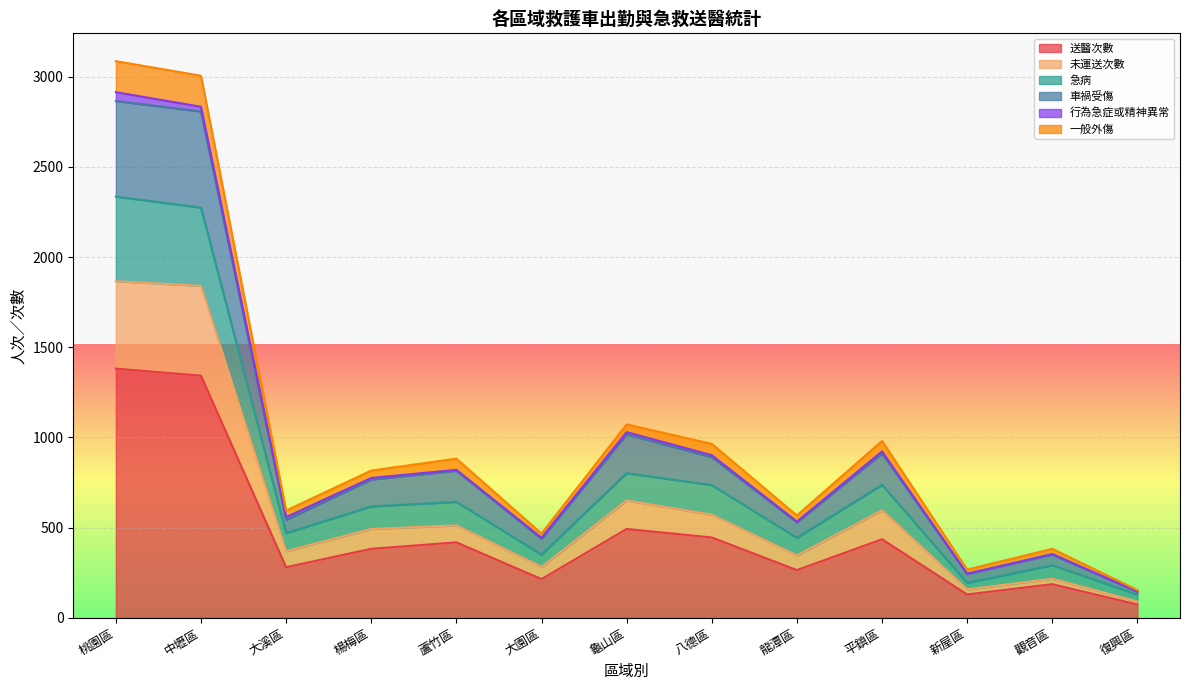

Between 龍潭區 and 八德區, which is larger?

八德區